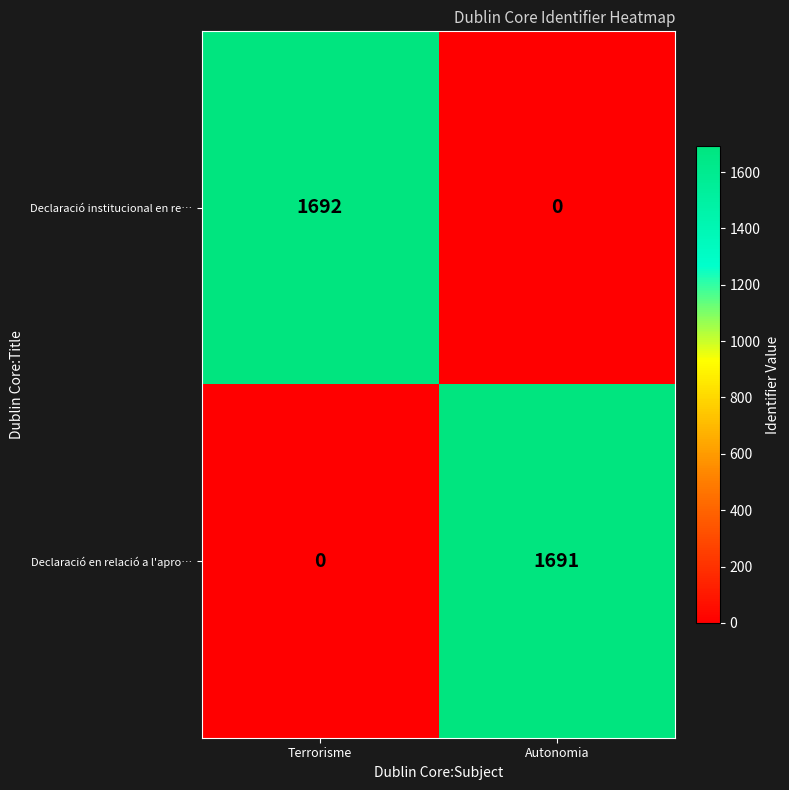

Which series has the largest total across all categories?

Declaració institucional en re…